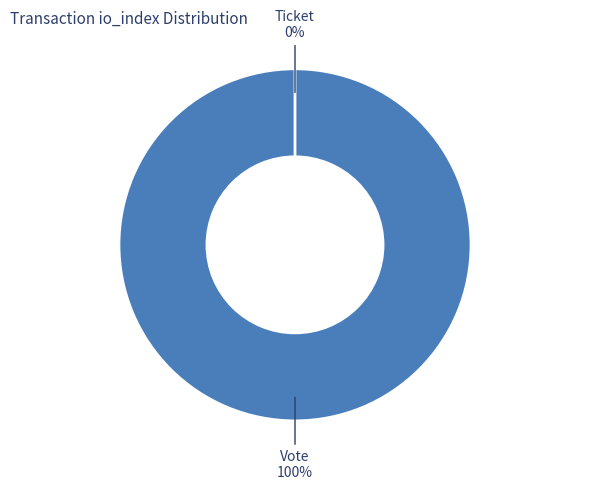

Rank the categories by value from highest to lowest.

Vote (io_index=1), Ticket (io_index=0)